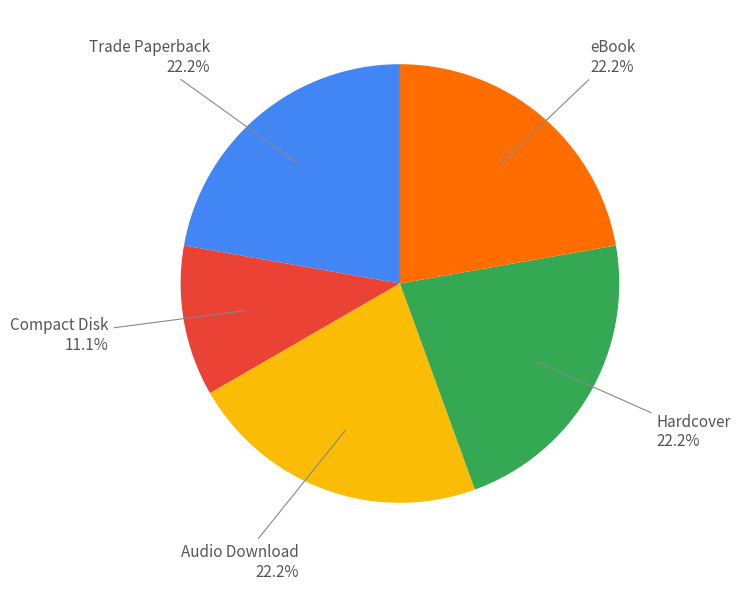

How many segments does this pie chart have?

5